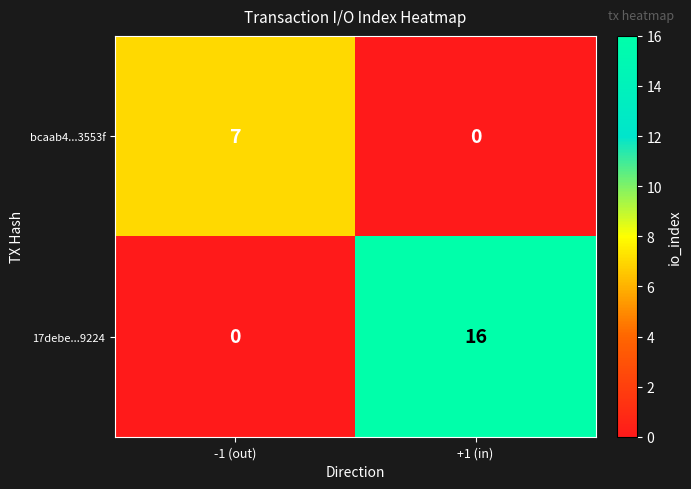

List the series in order of their peak value, highest first.

17debe...9224, bcaab4...3553f